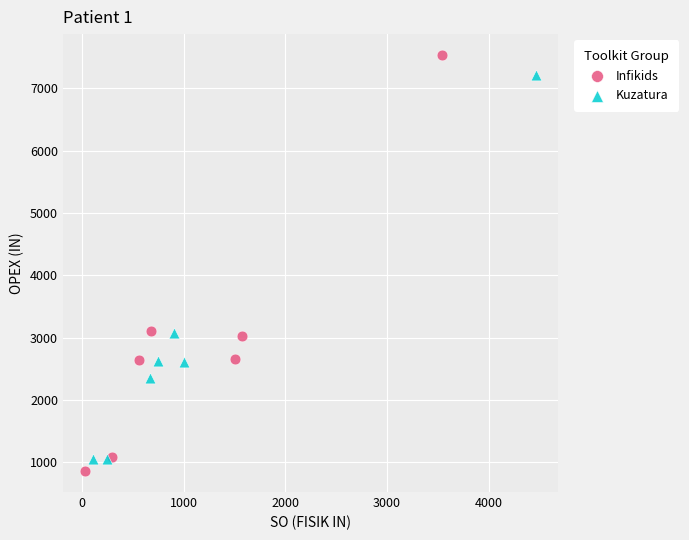

Which series has the widest spread of Y values?

Infikids